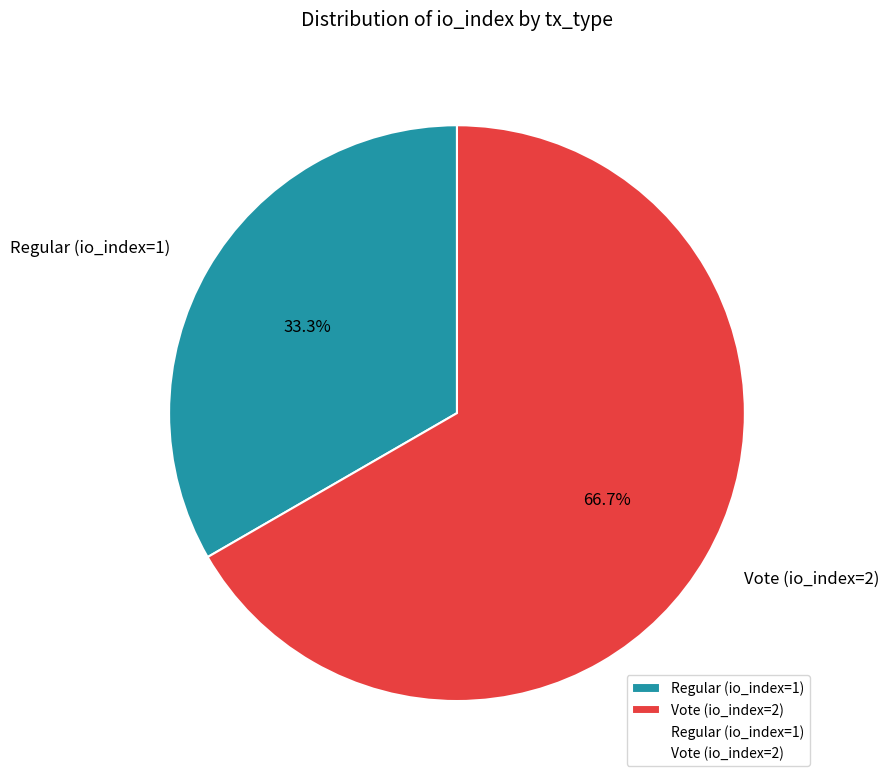

What percentage is NOT represented by Vote (io_index=2)?

33.3%